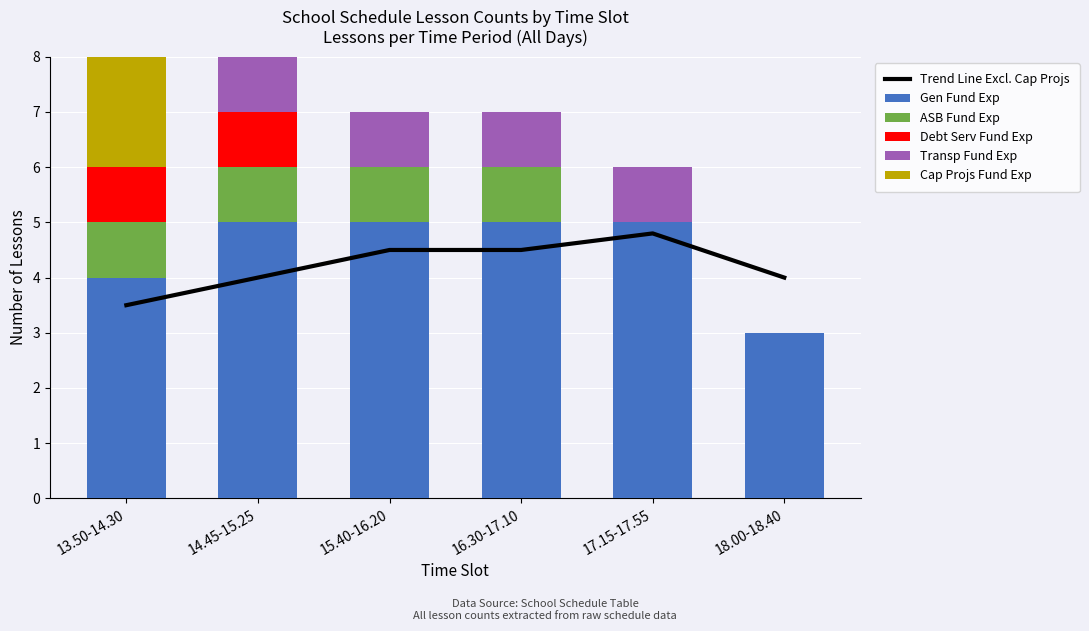

Which series changed the most between 16.30-17.10 and 18.00-18.40?

Gen Fund Exp